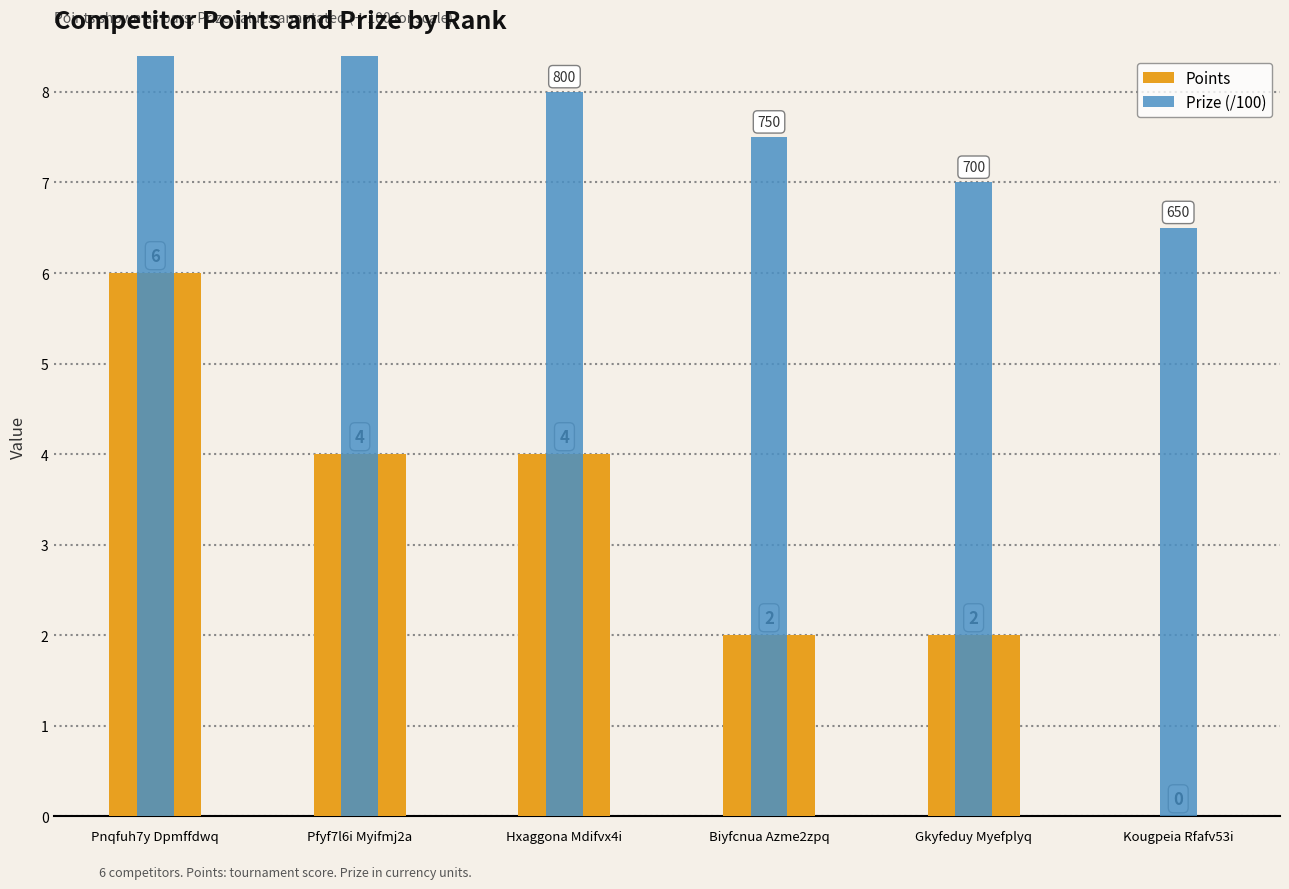

What is the difference between the Points values at Pnqfuh7y Dpmffdwq and Kougpeia Rfafv53i?

6.0